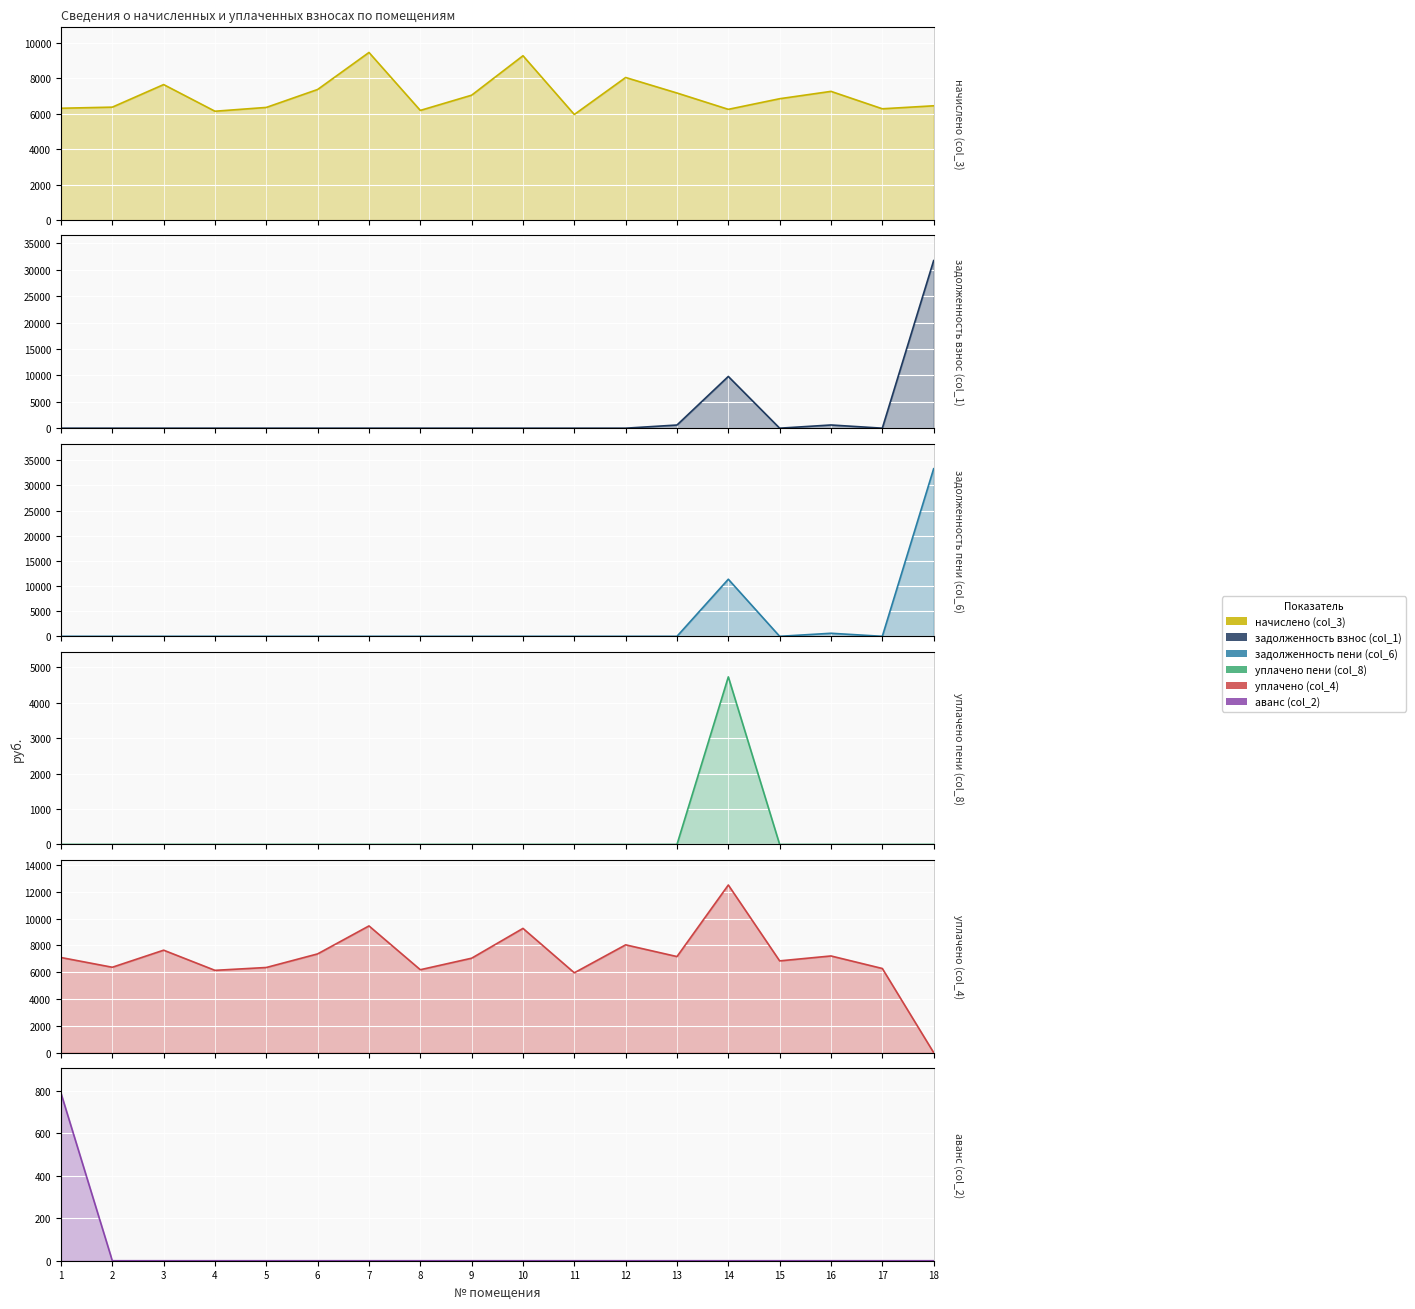

True or false: задолженность пени (col_6) and задолженность взнос (col_1) cross at least once.

True